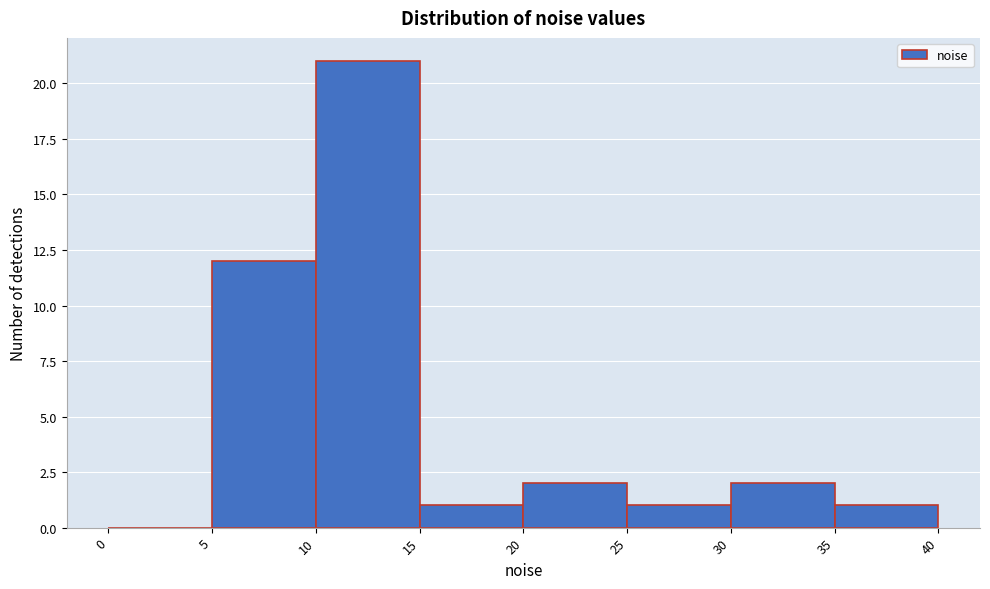

Reading left to right, list every bar in this chart as the range it spans on the x-axis followed by its height. The values are not printed on the chart, so give them approximately, as read against the axis.

0 to 5: 0
5 to 10: 12
10 to 15: 21
15 to 20: 1
20 to 25: 2
25 to 30: 1
30 to 35: 2
35 to 40: 1